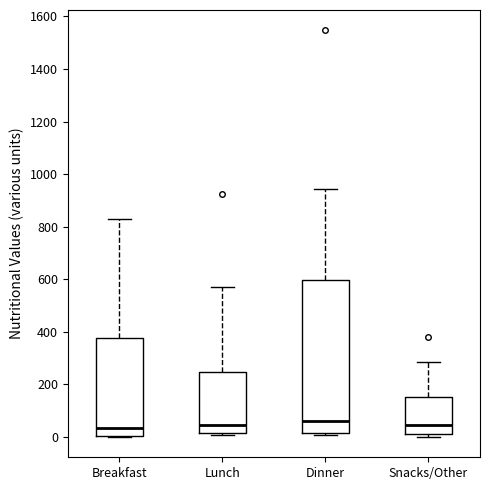

Reading left to right, transcribe this box plot: for each box, give where its median line is, the range the box spans, and where its two whiskers end, as read against the y-axis. The values are not printed on the chart, so give them approximately, as read against the axis.

Breakfast: median 40, box 0 to 380, whiskers 0 to 840
Lunch: median 40, box 20 to 240, whiskers 0 to 580
Dinner: median 60, box 20 to 600, whiskers 0 to 940
Snacks/Other: median 40, box 20 to 160, whiskers 0 to 280